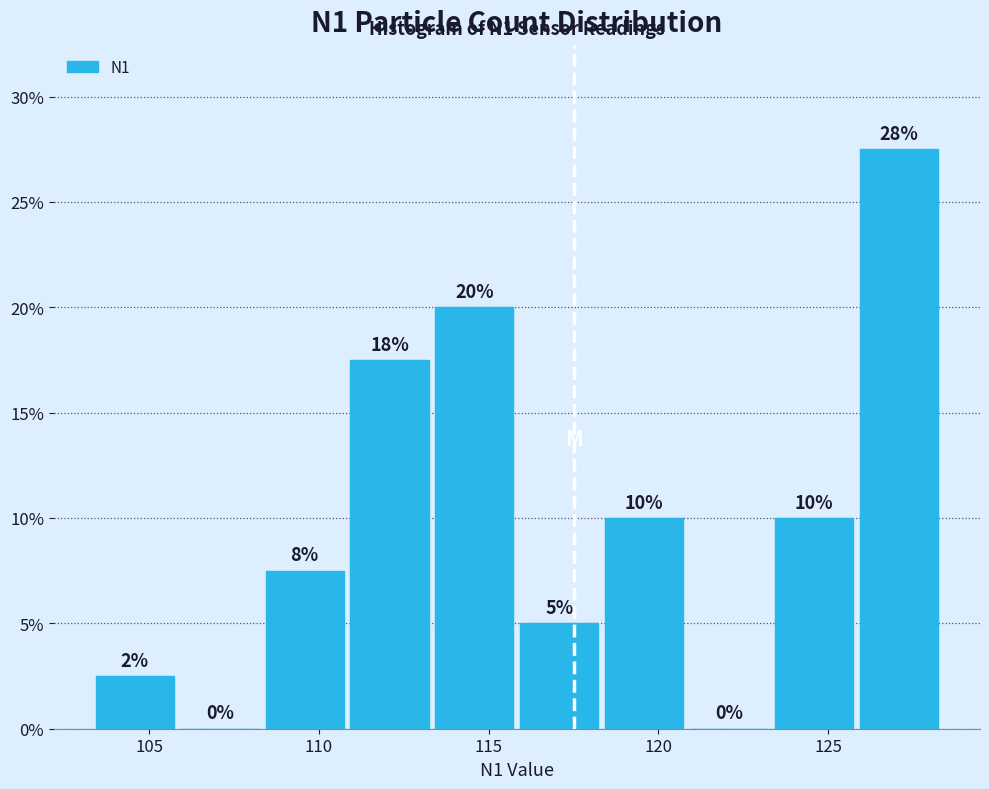

Which range on the x-axis has the tallest bar?

126.0 to 128.5